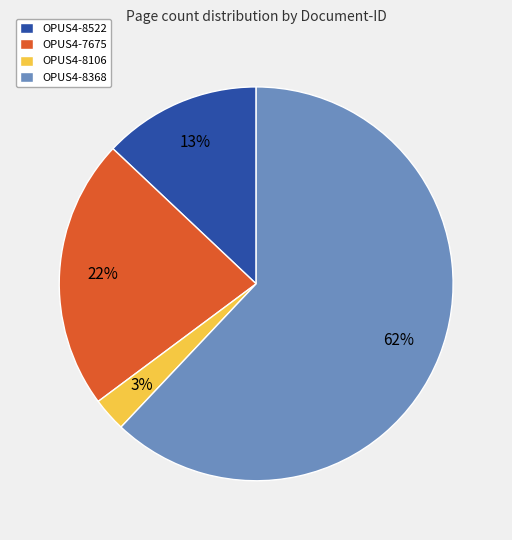

What is the ratio of the value at OPUS4-8106 to the value at OPUS4-7675?

0.1